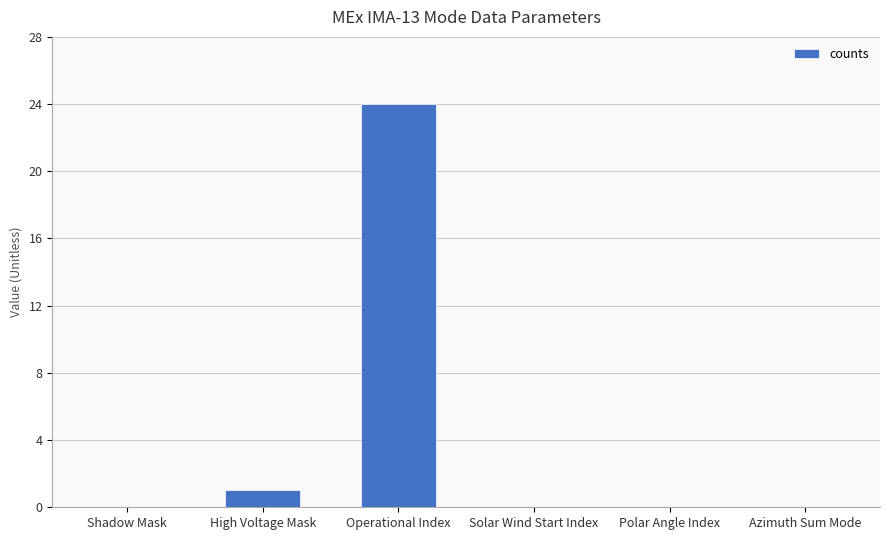

How many series are shown in this chart?

1